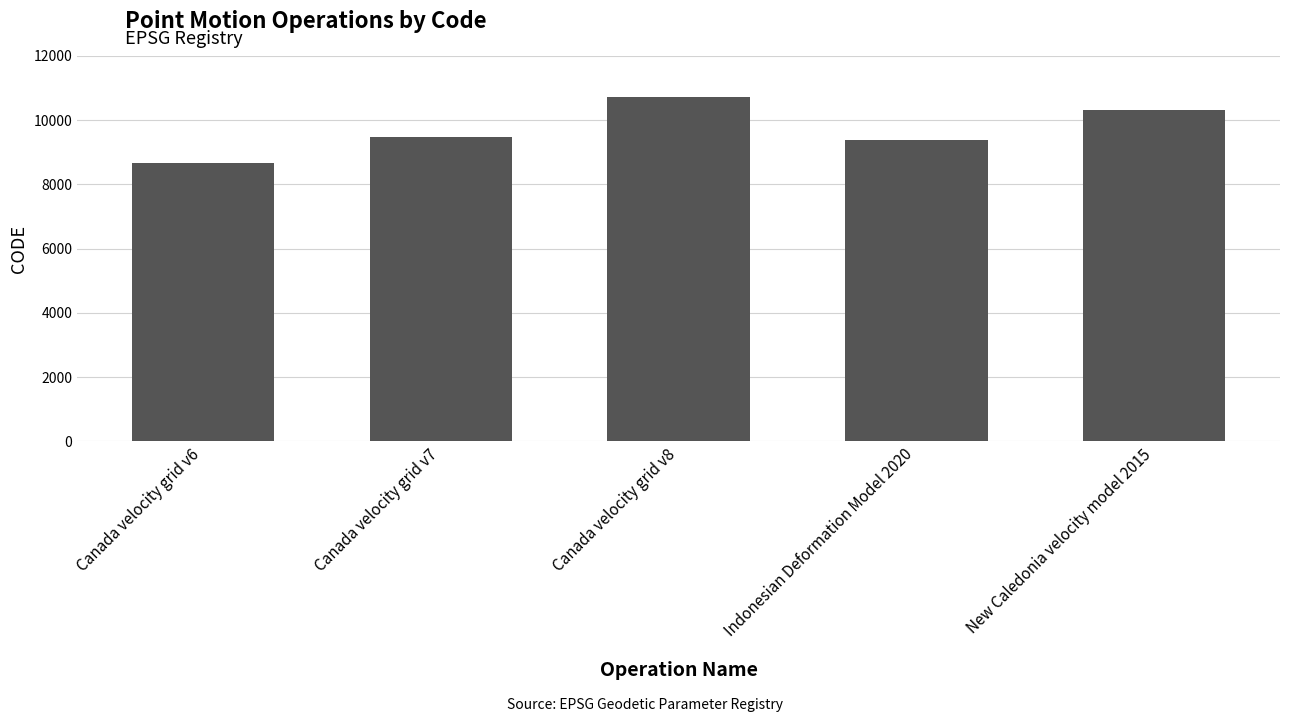

What is the ratio of the value at Canada velocity grid v8 to the value at Indonesian Deformation Model 2020?

1.1